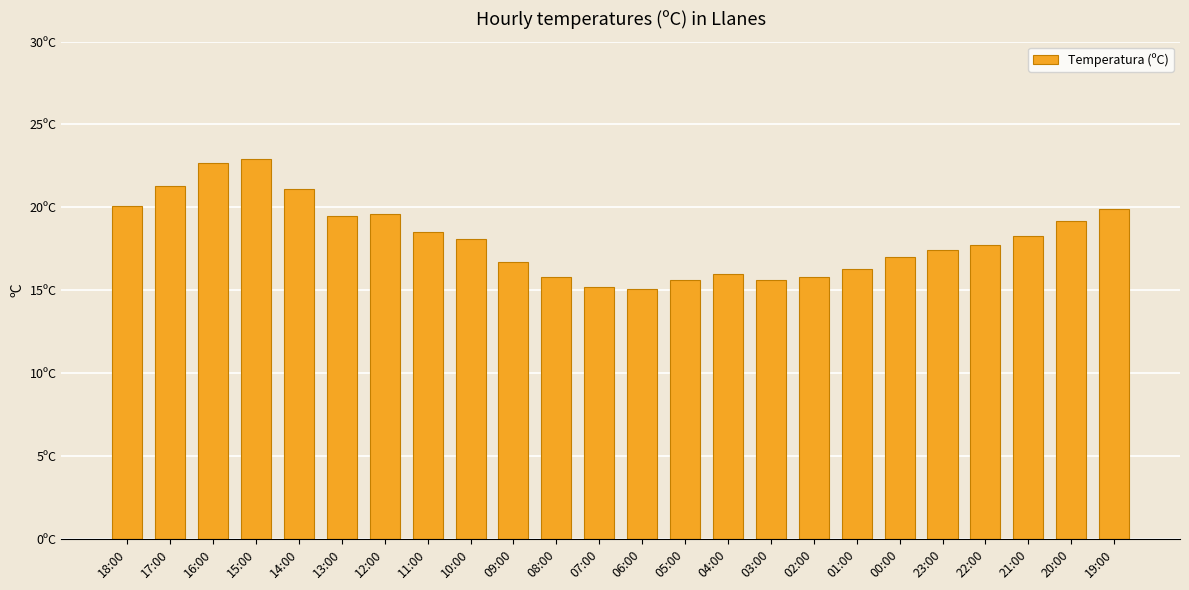

At which category does the chart reach its minimum across all series?

06:00